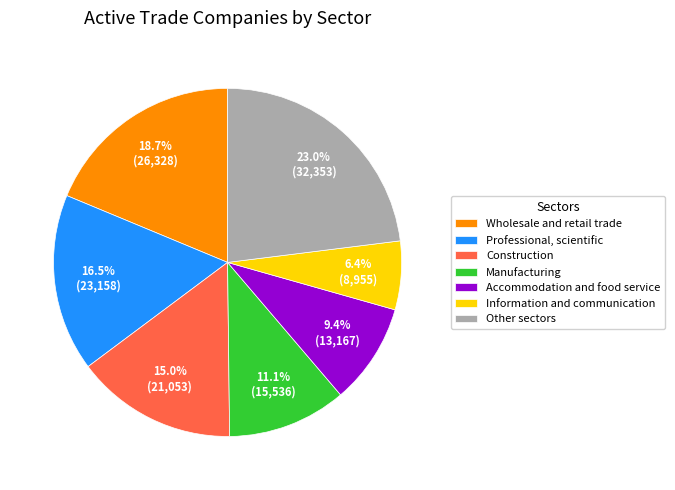

Which slice is the smallest?

Information and communication